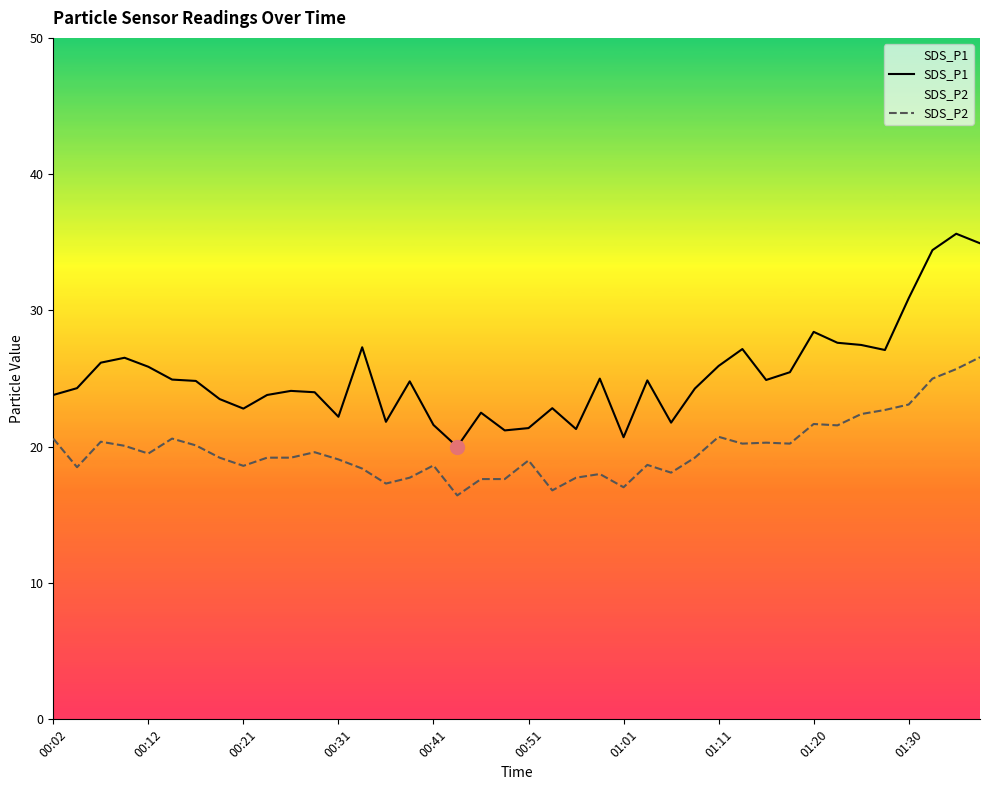

Where does the SDS_P2 series first go above 19?

00:02